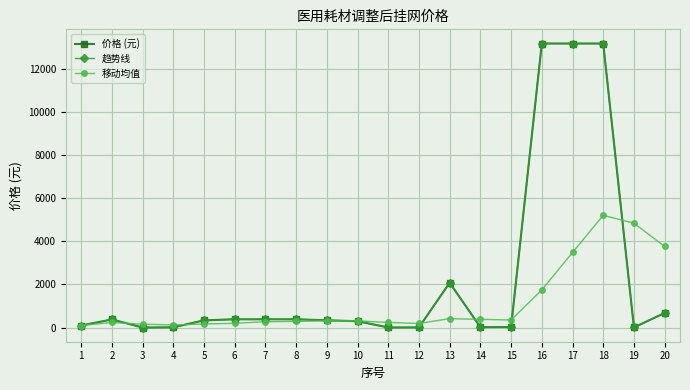

Where is 移动均值 nearest to the value 2650?

17